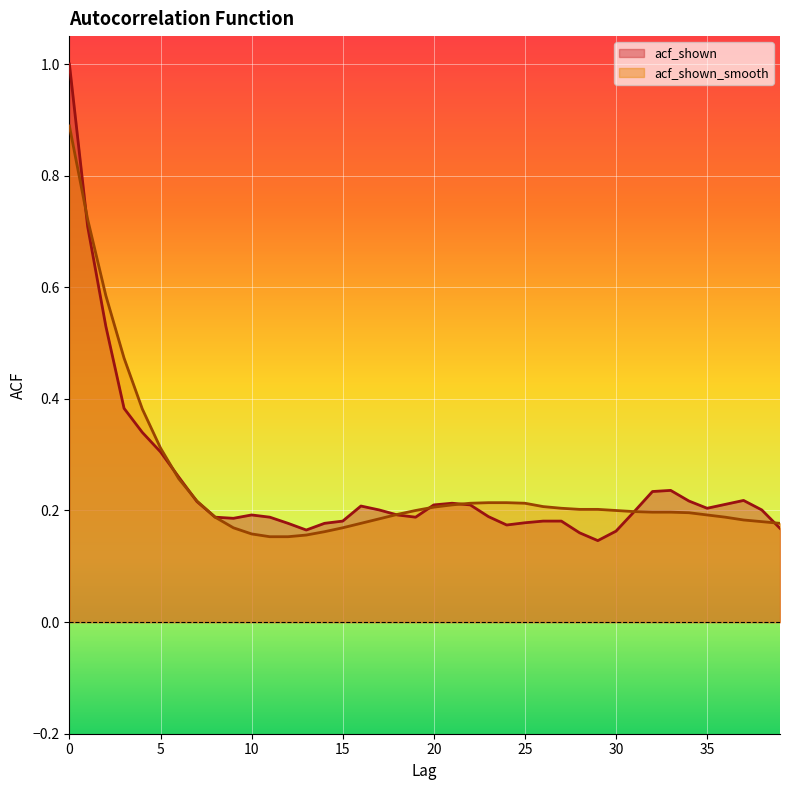

Where is acf_shown nearest to the value 0?

29